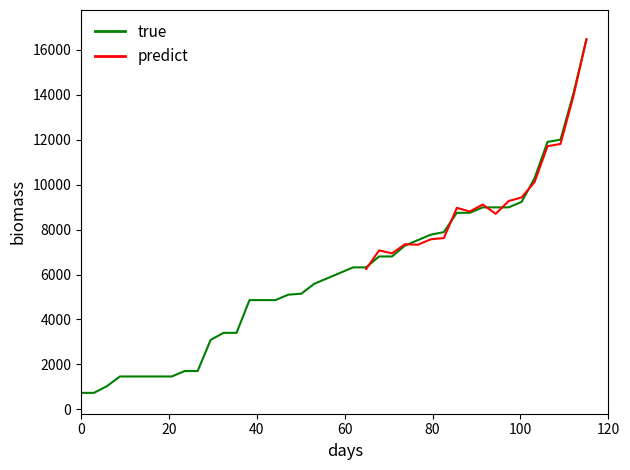

What is the minimum value for true?

729